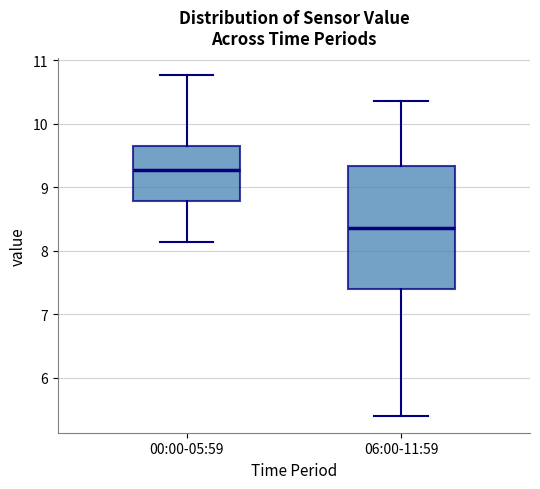

Which box has the highest median line?

00:00-05:59